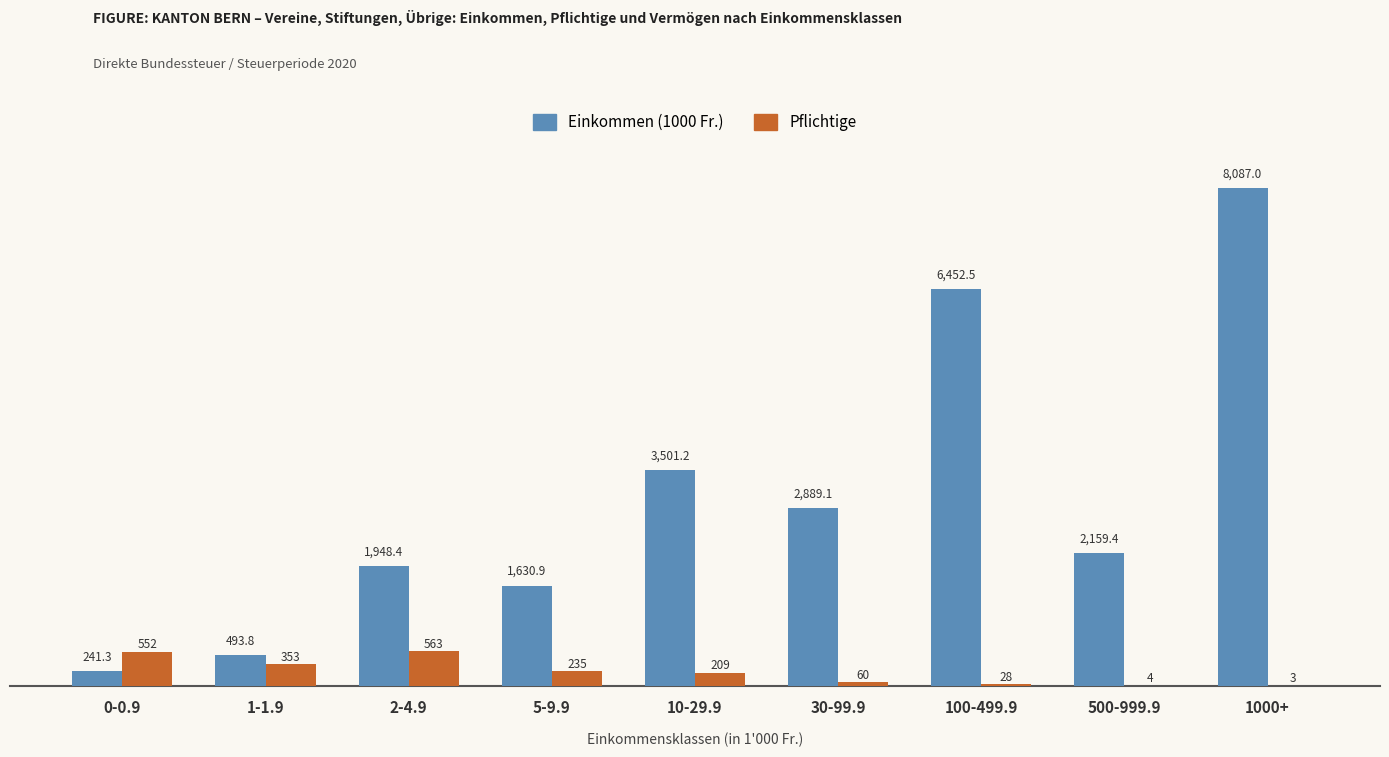

Which category has the highest value across all series?

1000+